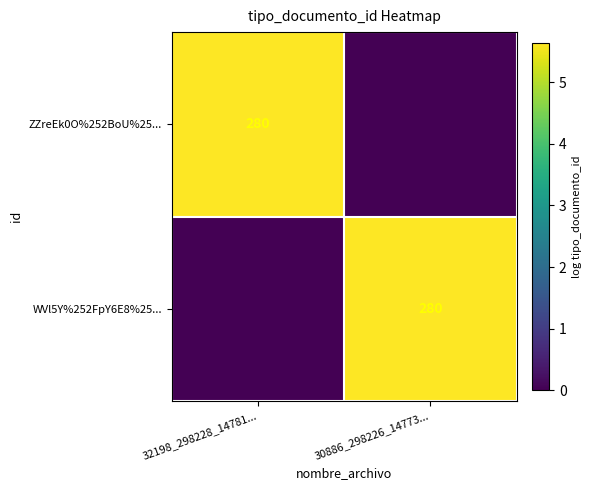

True or false: ZZreEk0O%252BoU%25... has a value of 280 at 32198_298228_14781....

True